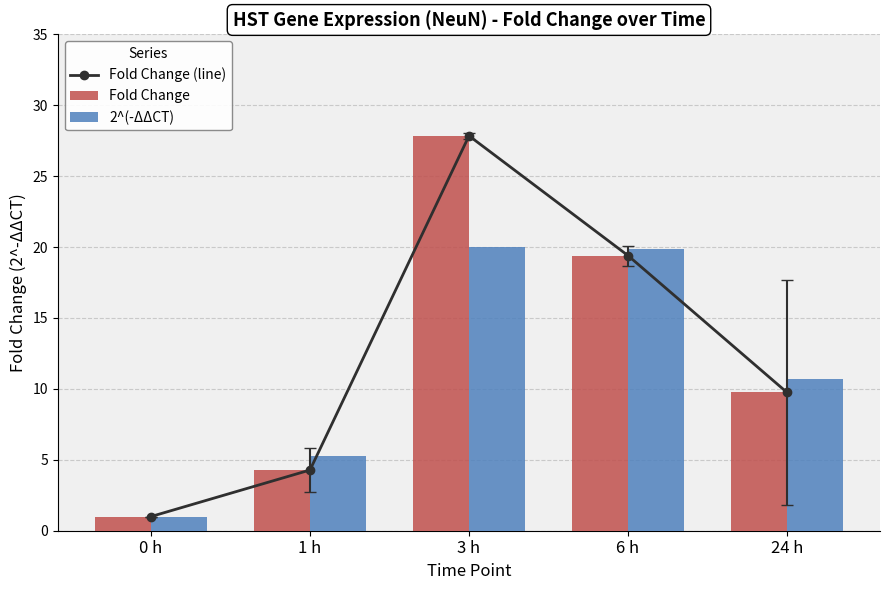

What is the difference between the 2^(-ΔΔCT) values at 3 h and 24 h?

9.3